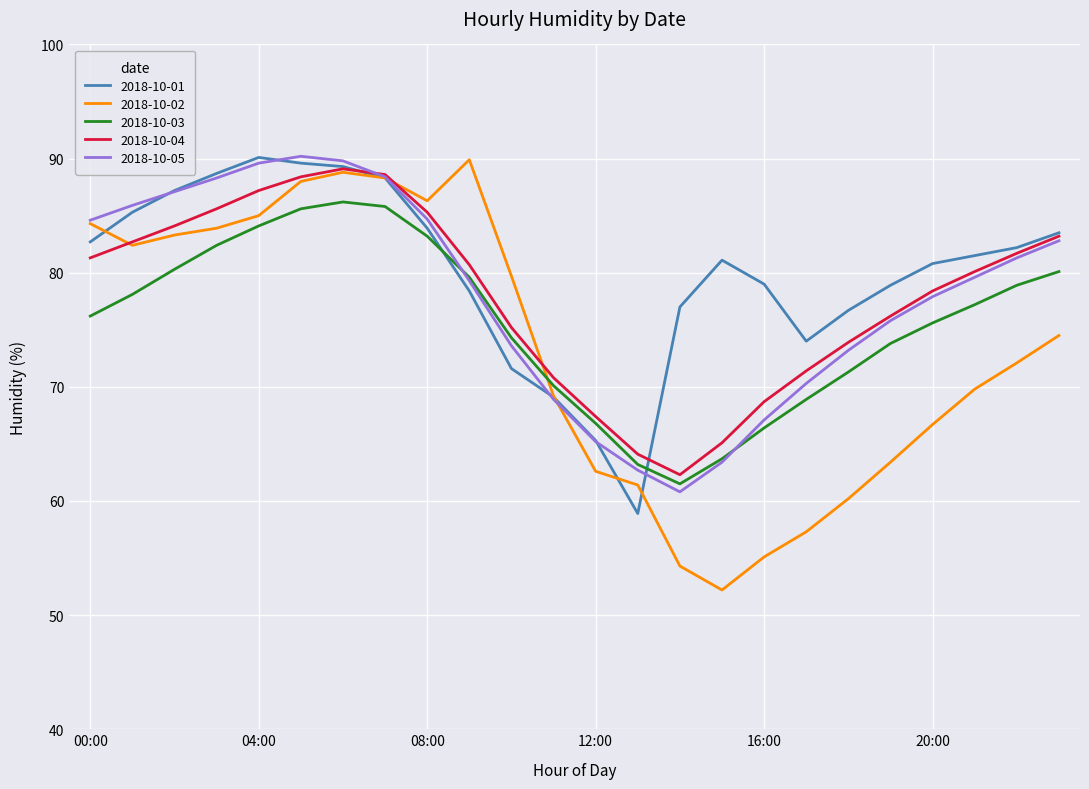

What is the maximum value shown in the chart?

90.2